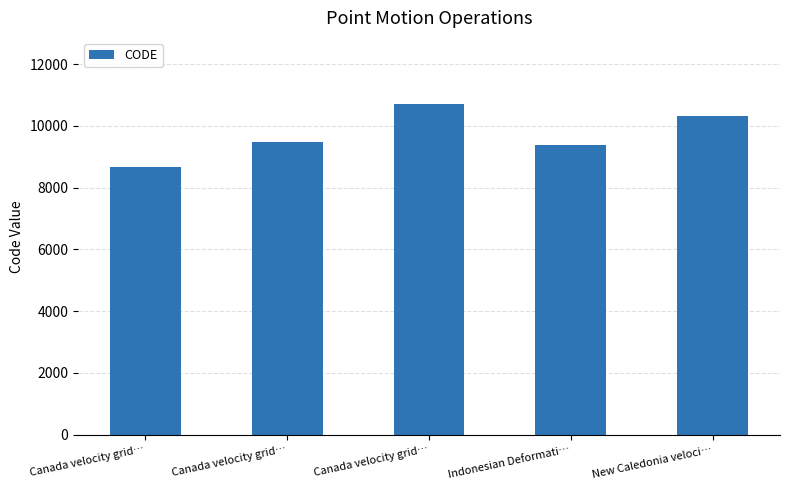

How many bars are there in total?

5